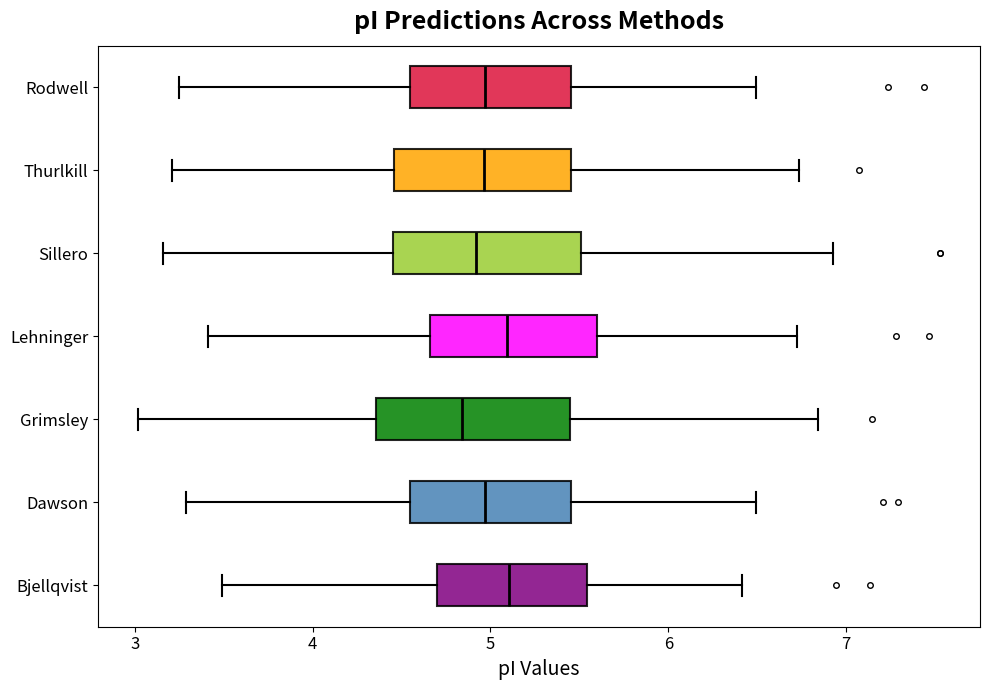

Reading bottom to top, read every box against the x-axis: the position of its median line, the range the box covers, and the ends of its whiskers. The values are not printed on the chart, so give them approximately, as read against the axis.

Bjellqvist: median 5.1, box 4.7 to 5.5, whiskers 3.5 to 6.4
Dawson: median 5.0, box 4.5 to 5.5, whiskers 3.3 to 6.5
Grimsley: median 4.8, box 4.4 to 5.4, whiskers 3.0 to 6.8
Lehninger: median 5.1, box 4.7 to 5.6, whiskers 3.4 to 6.7
Sillero: median 4.9, box 4.5 to 5.5, whiskers 3.2 to 6.9
Thurlkill: median 5.0, box 4.5 to 5.5, whiskers 3.2 to 6.7
Rodwell: median 5.0, box 4.5 to 5.5, whiskers 3.2 to 6.5